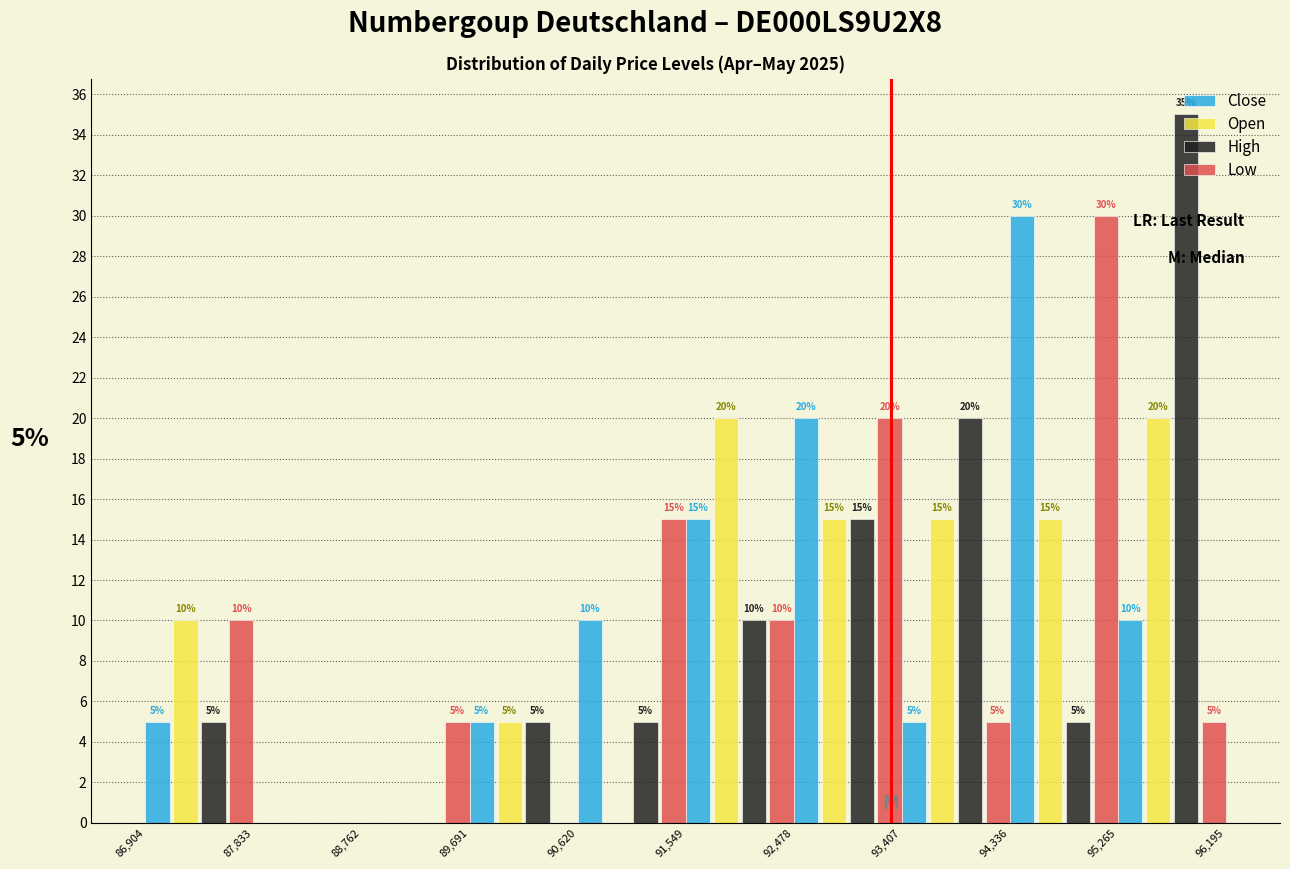

In the Low series, which range on the x-axis has the tallest bar?

94,336 to 95,265